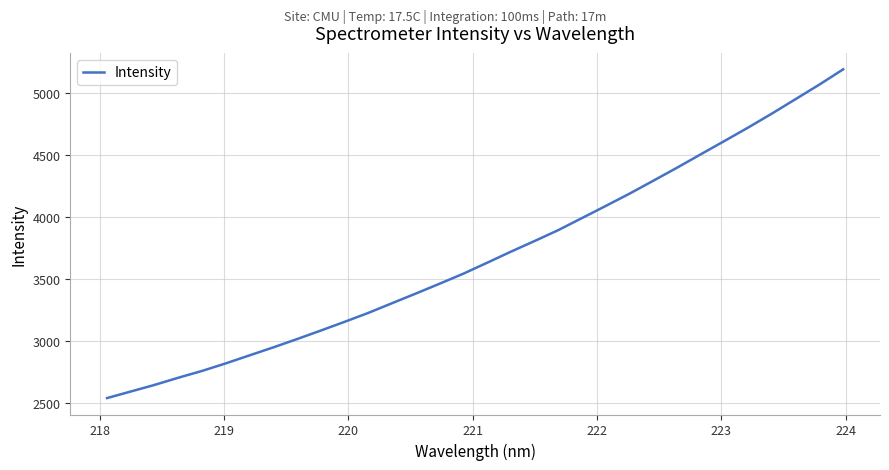

What is the minimum value shown in the chart?

2542.8